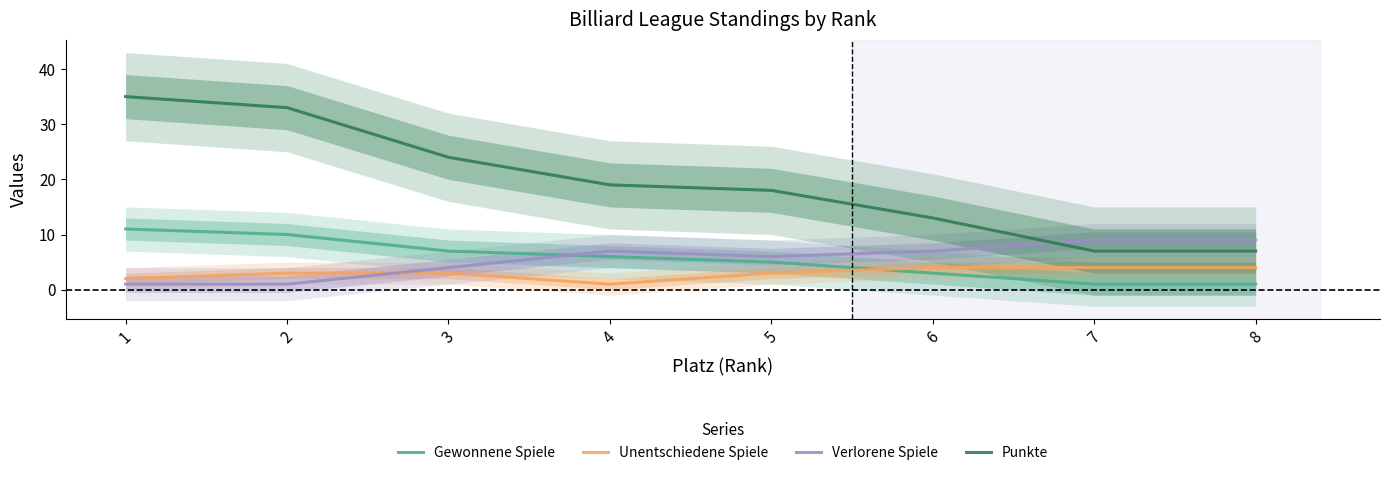

Which has a higher value, 4 or 7?

4